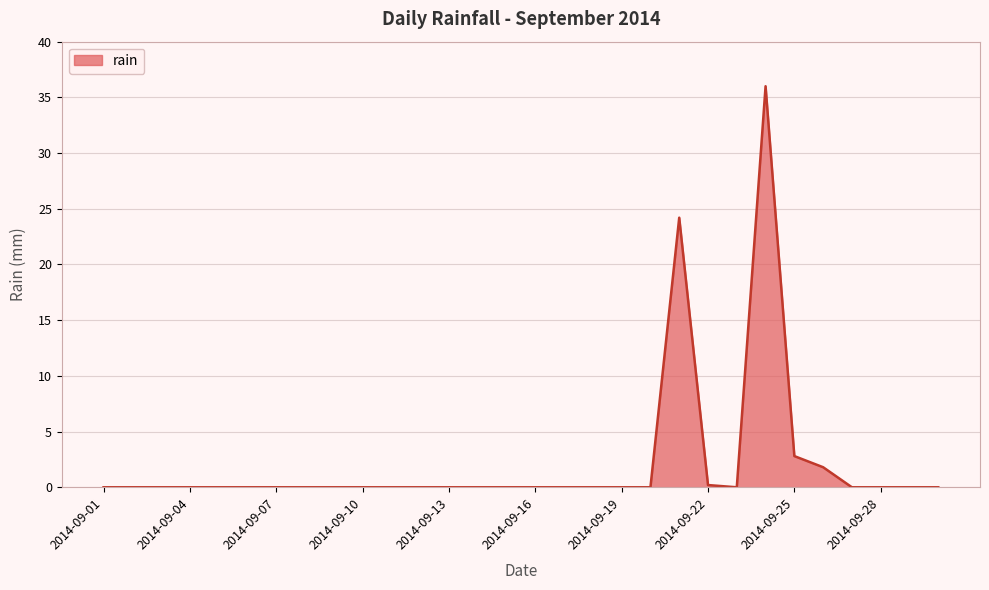

What is the greatest value displayed?

36.0